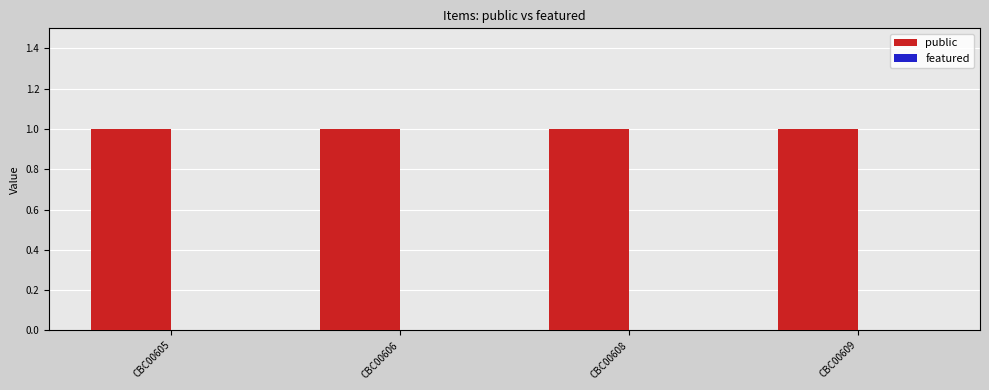

Rank the series by their maximum value, from lowest to highest.

featured, public